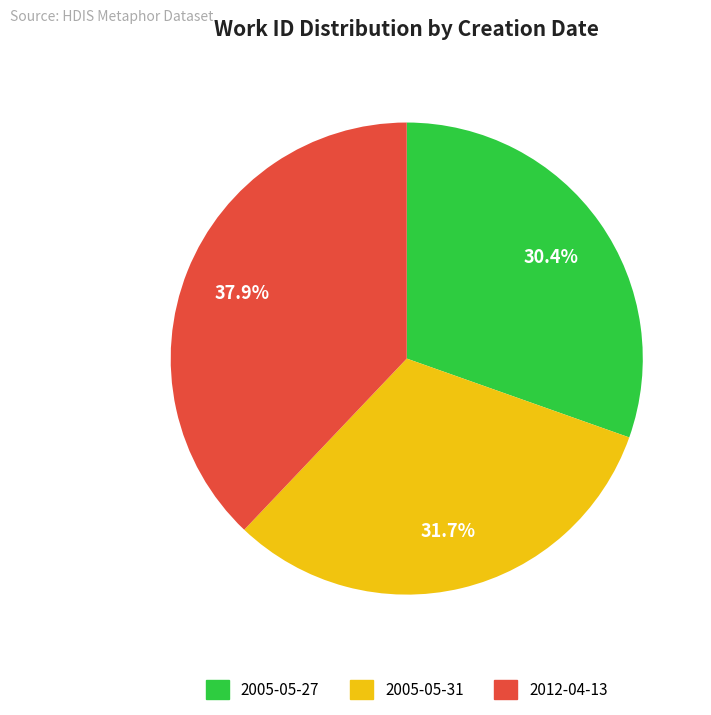

Approximately how many times larger is the value at 2005-05-31 compared to 2012-04-13?

0.8